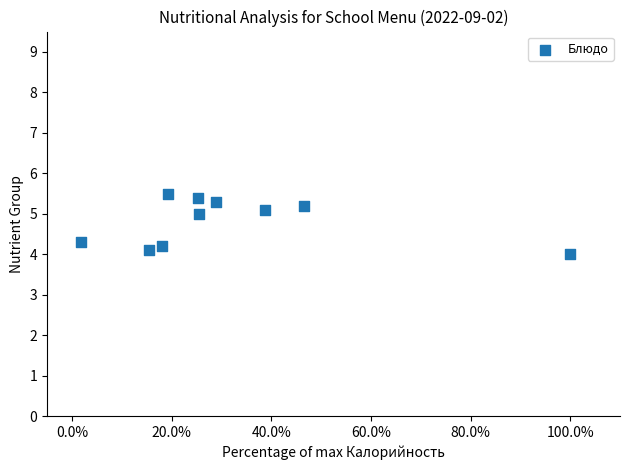

What is the range of Y values (max minus min)?

1.5